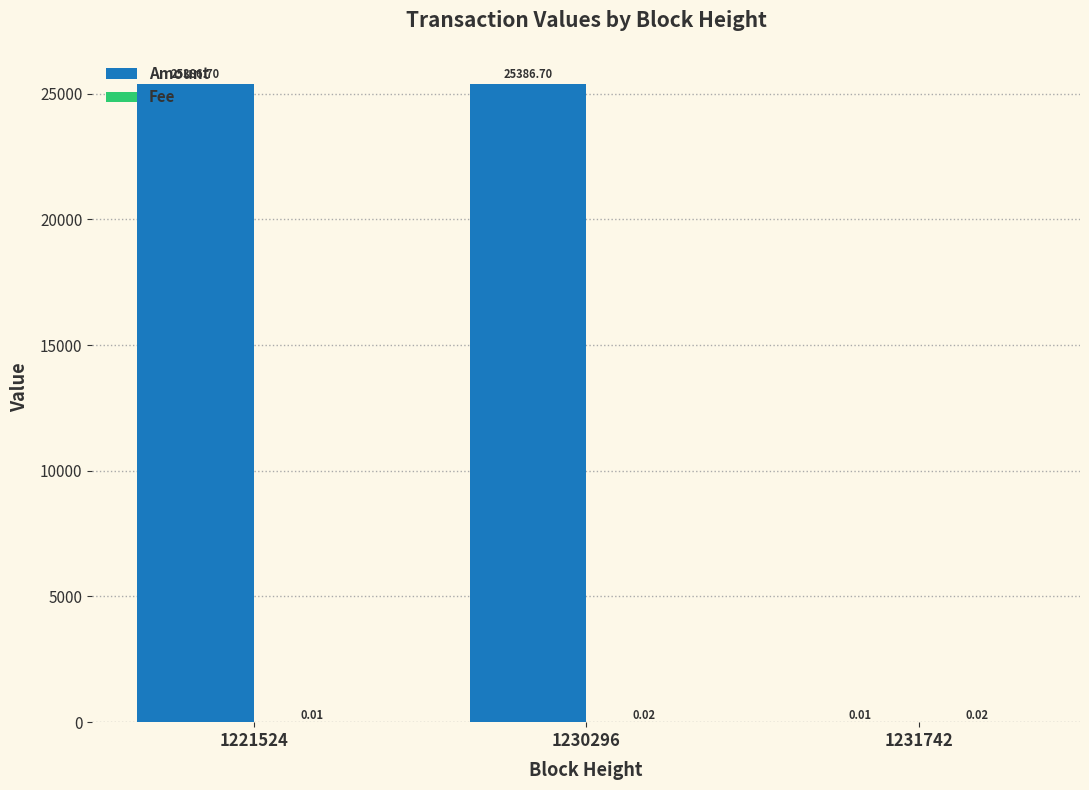

Are the bars horizontal?

No